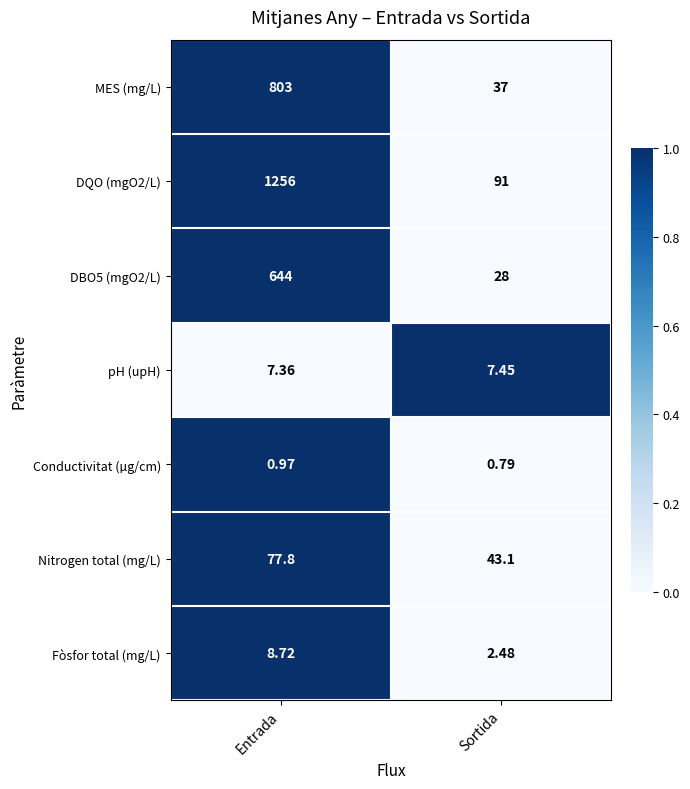

List the labels in order of pH (upH) value, largest first.

Sortida, Entrada